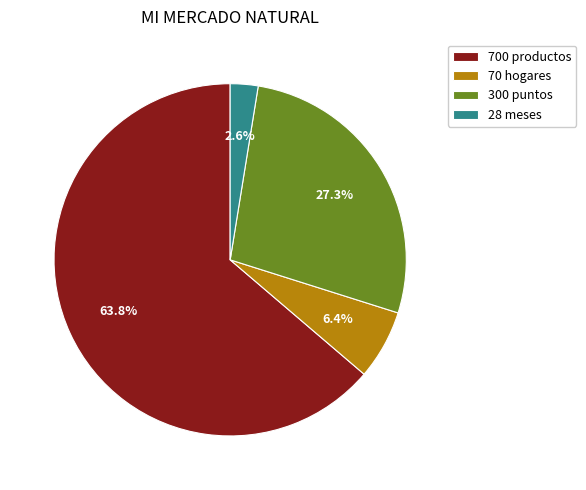

Does 700 productos account for over 50% of the chart?

Yes